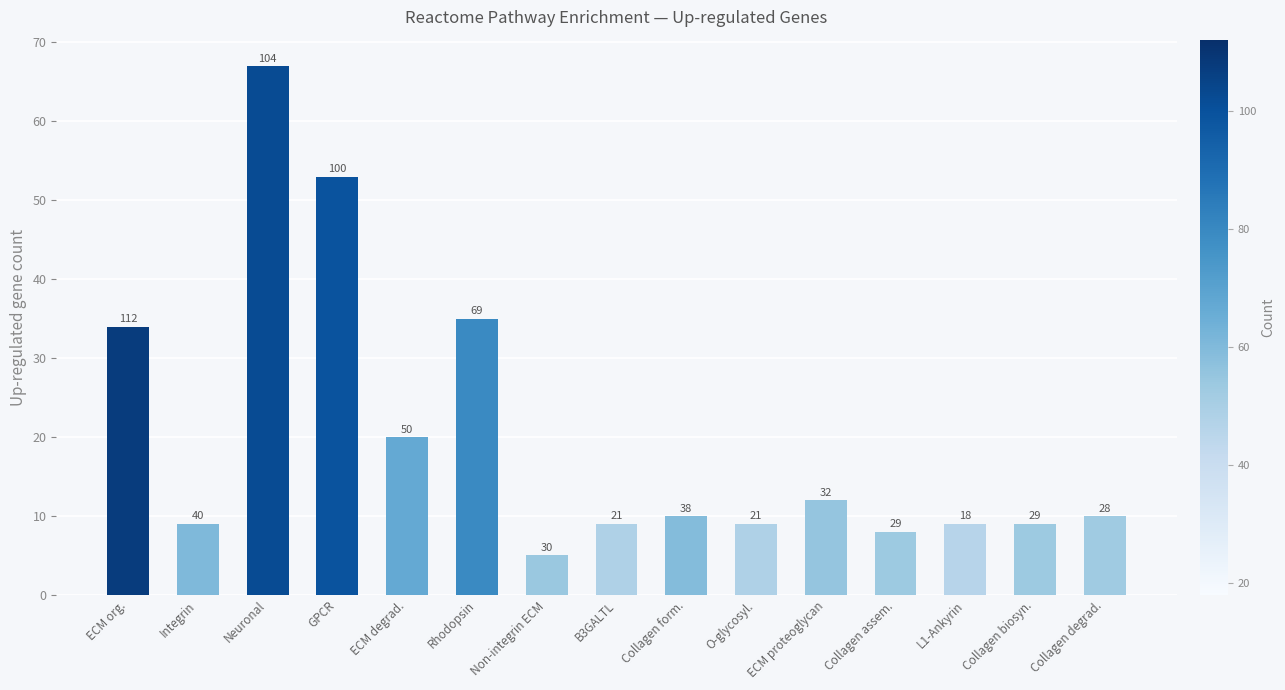

Reading right to left, what are all the values shown in this chart?

Collagen degrad.=10	Collagen biosyn.=9	L1-Ankyrin=9	Collagen assem.=8	ECM proteoglycan=12	O-glycosyl.=9	Collagen form.=10	B3GALTL=9	Non-integrin ECM=5	Rhodopsin=35	ECM degrad.=20	GPCR=53	Neuronal=67	Integrin=9	ECM org.=34